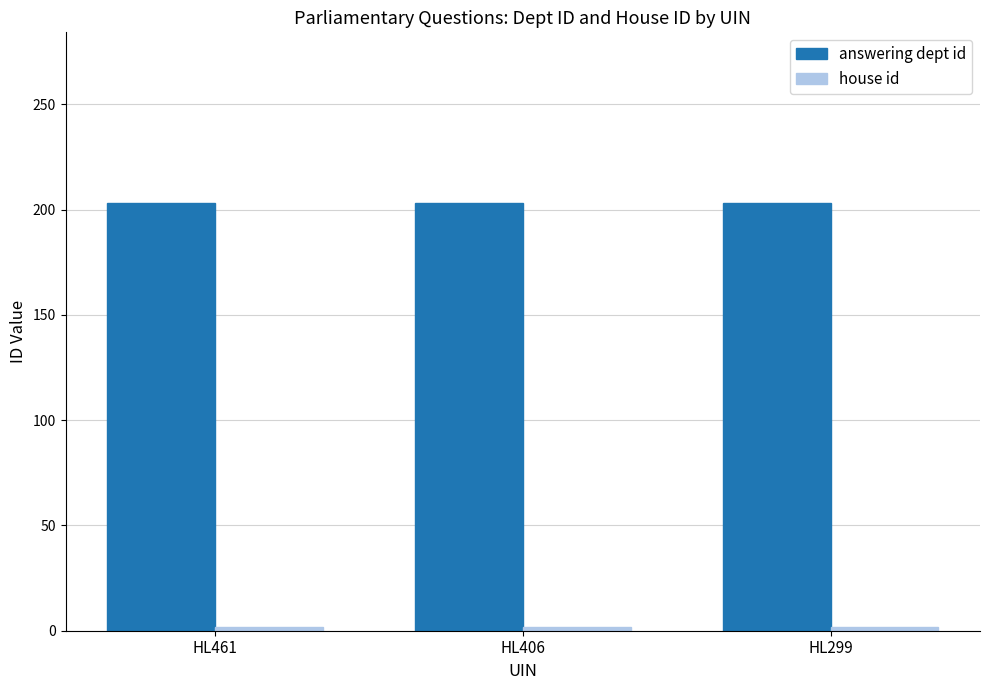

What is the value of the answering dept id bar at the 2nd from the left?

203